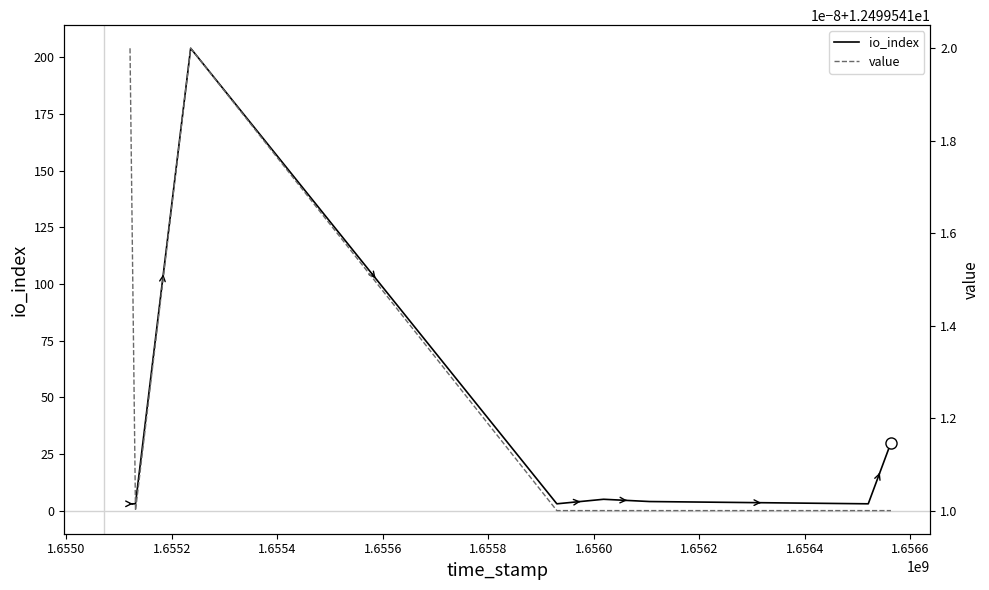

What is the highest value of the value series?

12.5